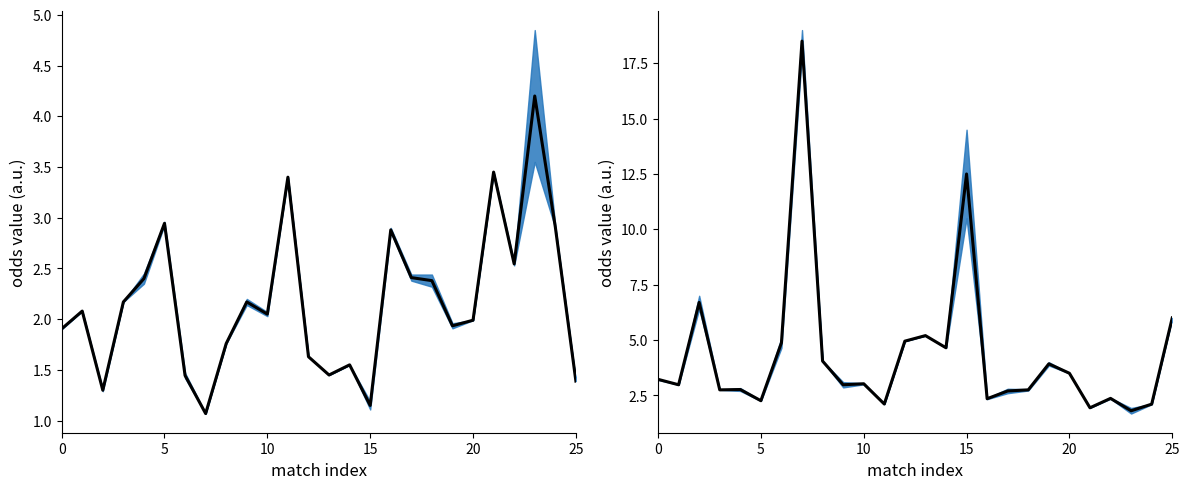

Is this an area chart (filled region under the line)?

No